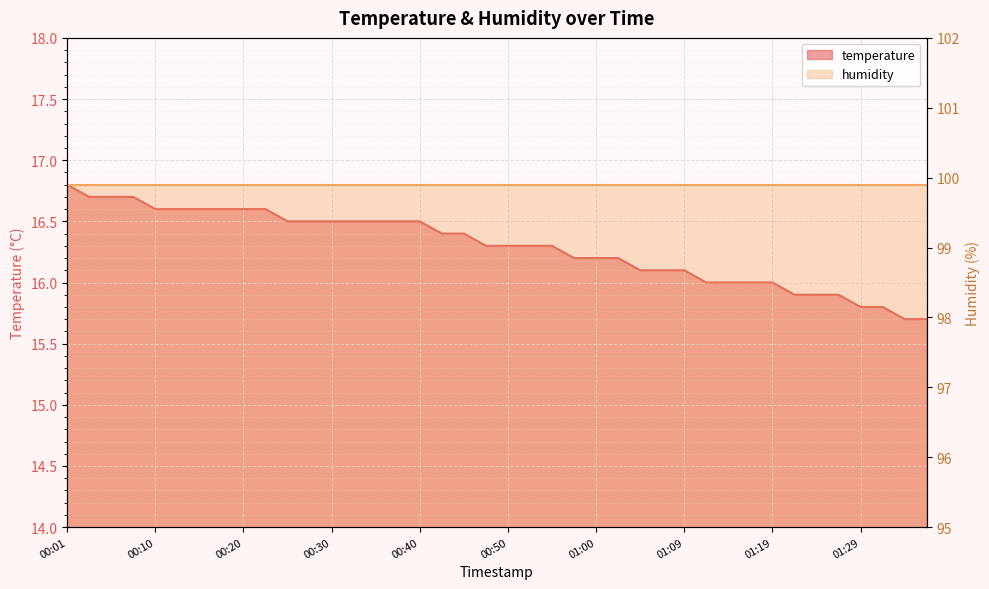

What is the label of the 26th point from the right?

00:35